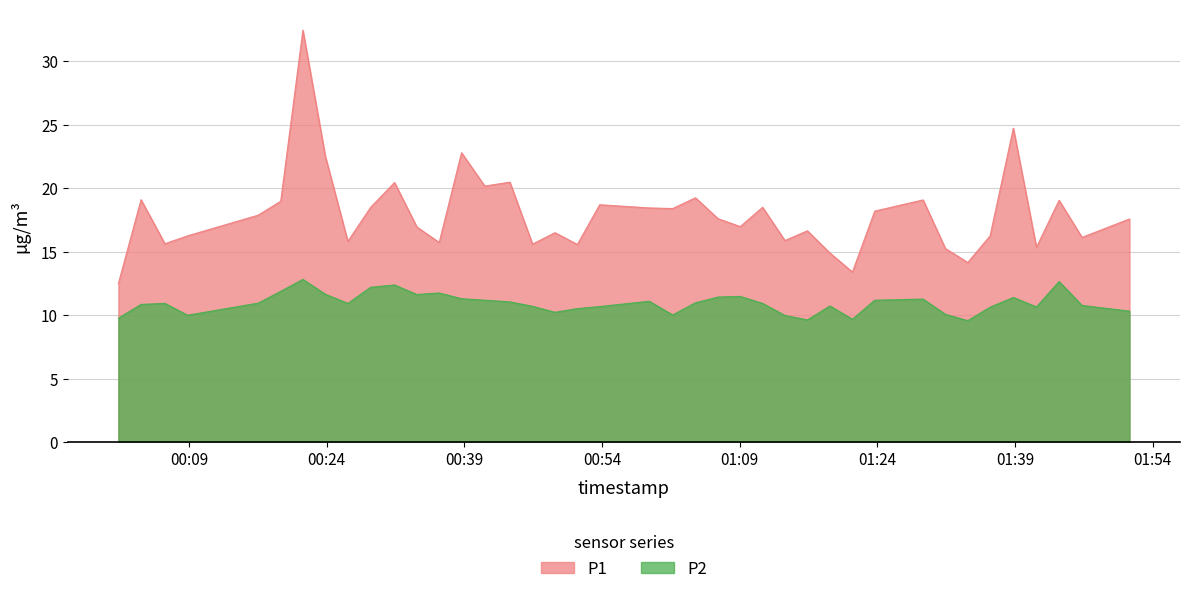

What is the label of the 19th point from the left?

2023-03-20T00:51:18